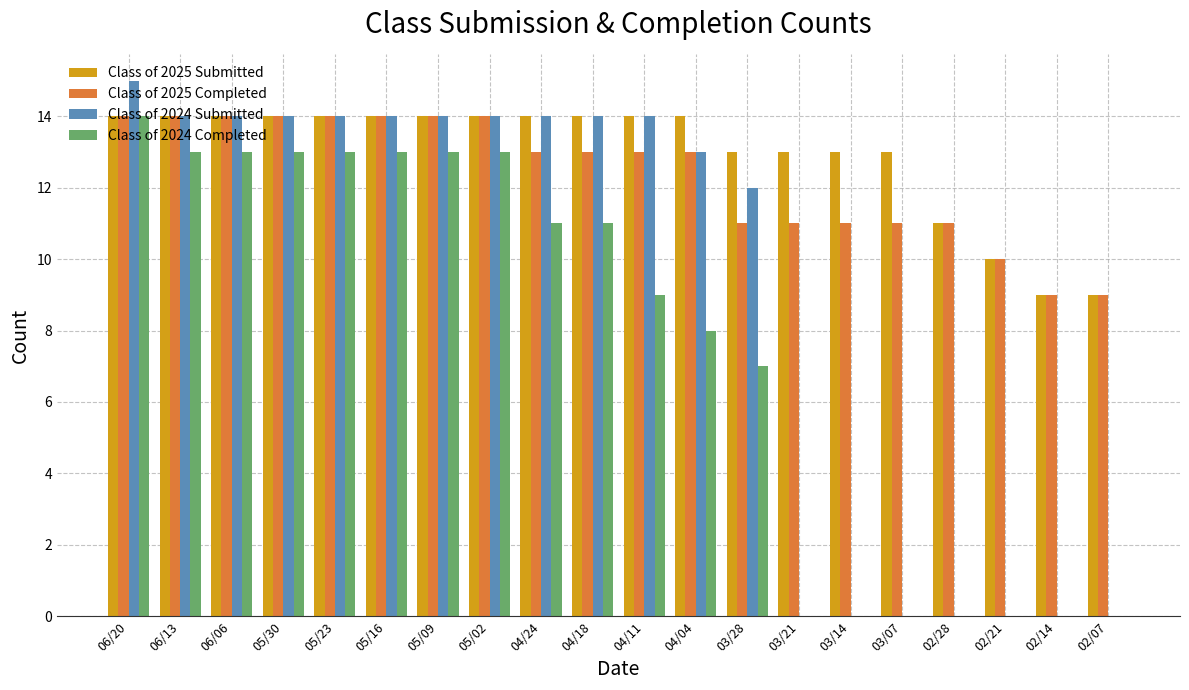

What is the total value across all series at 04/24?

52